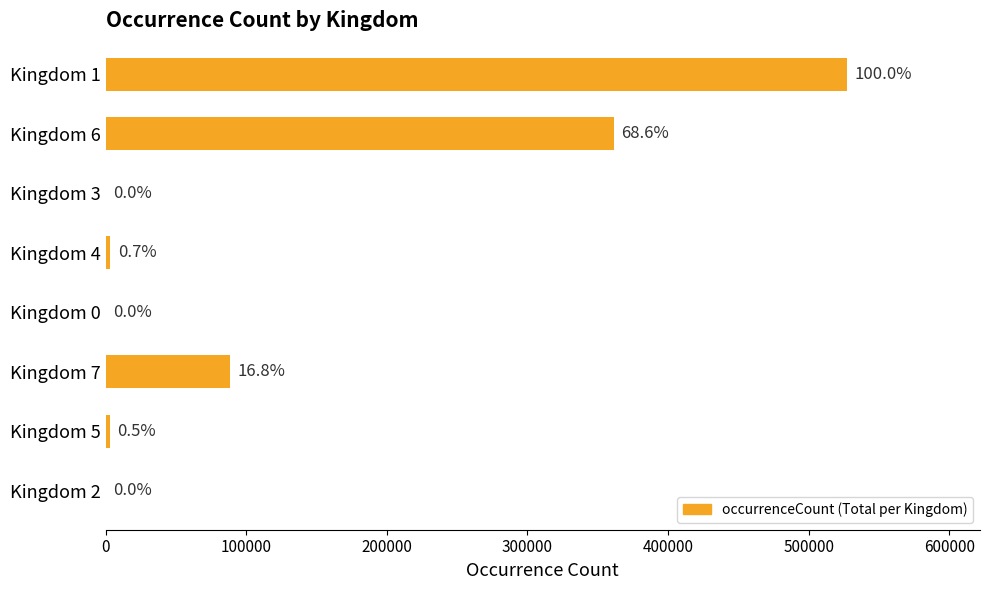

What is the average value?

122959